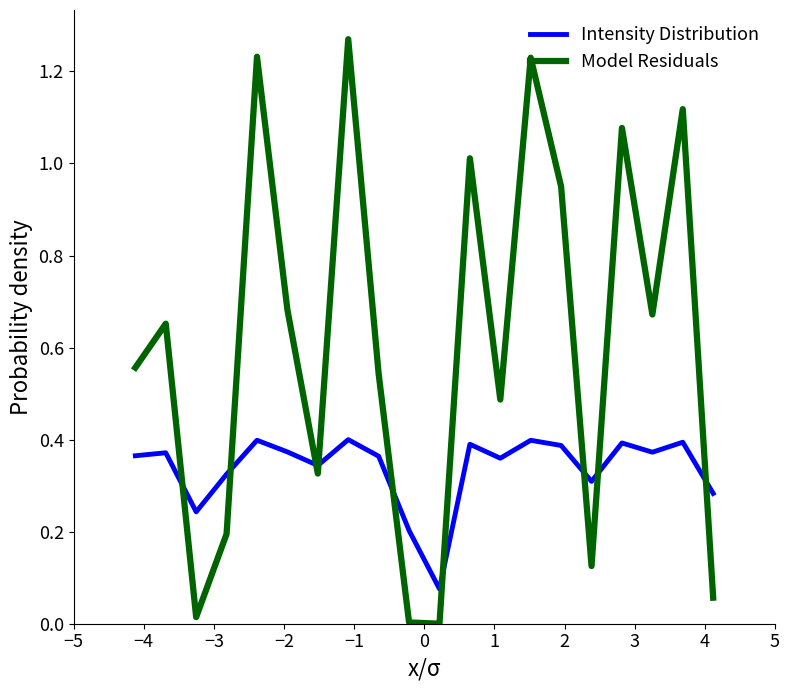

True or false: Model Residuals has more than 0 points higher than both neighbors.

True